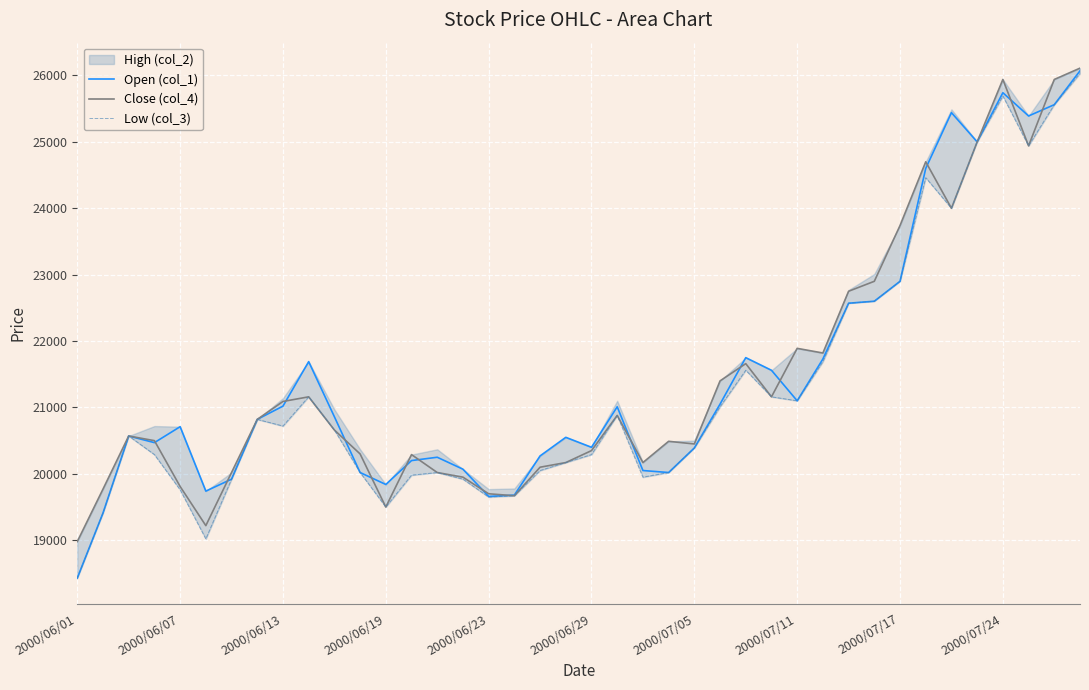

How many interior local peaks does the Low (col_3) series have?

8